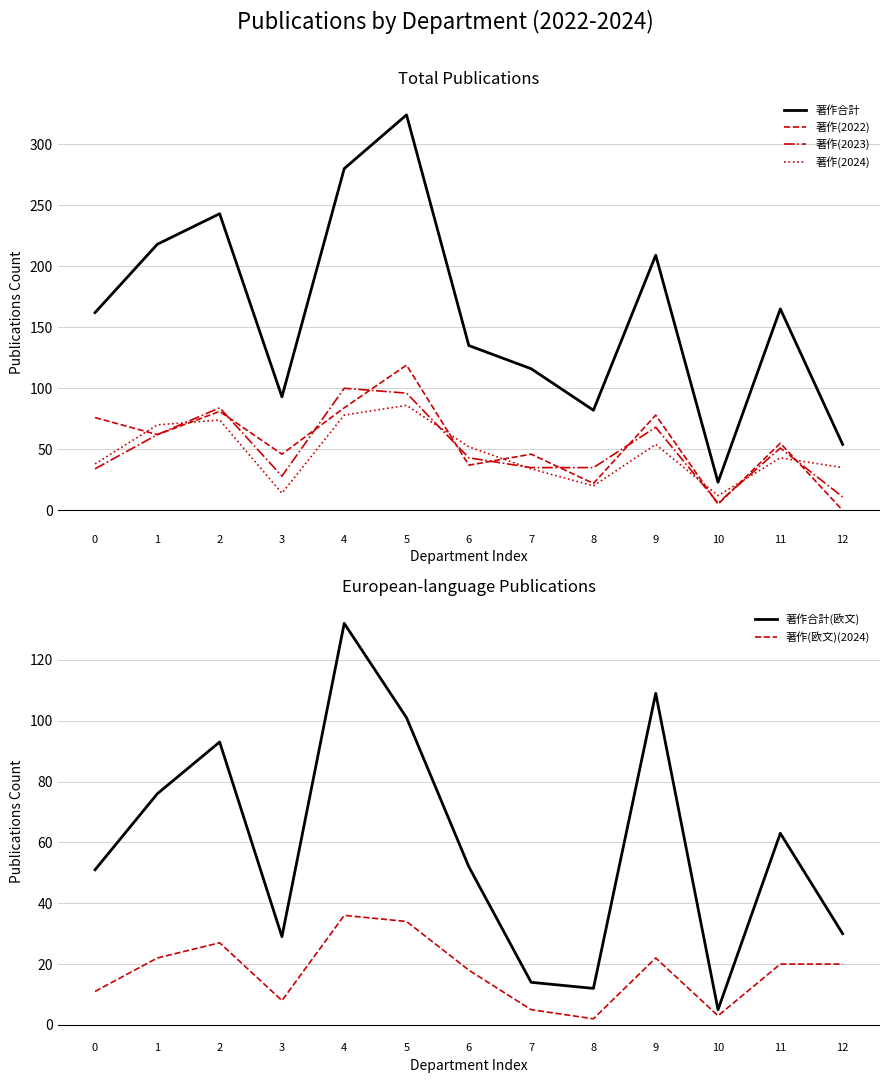

How many lines are shown in the chart?

6